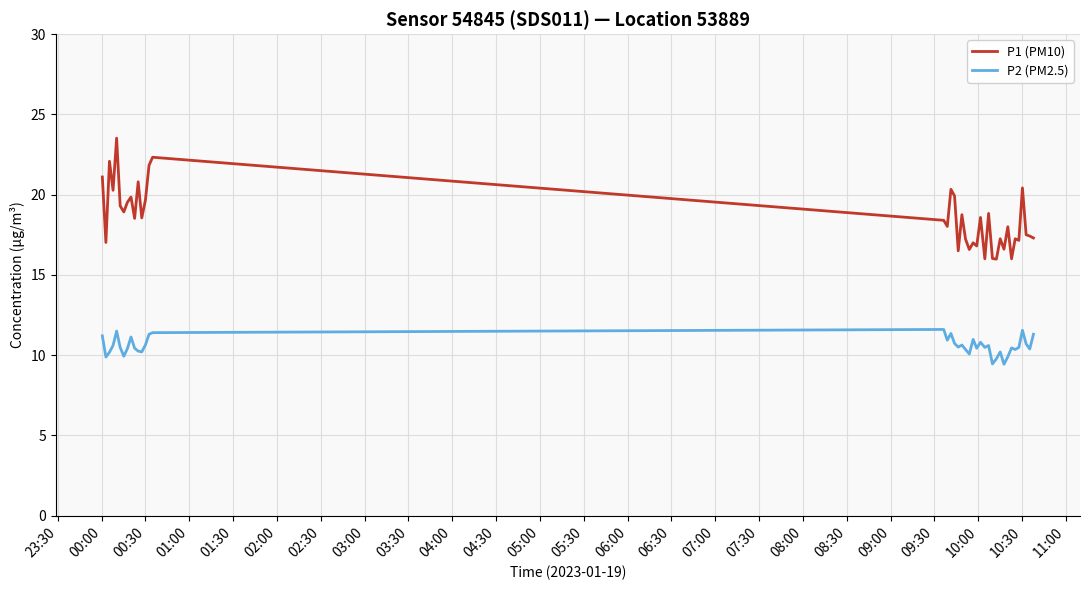

Which series has the largest range (max minus min)?

P1 (PM10)